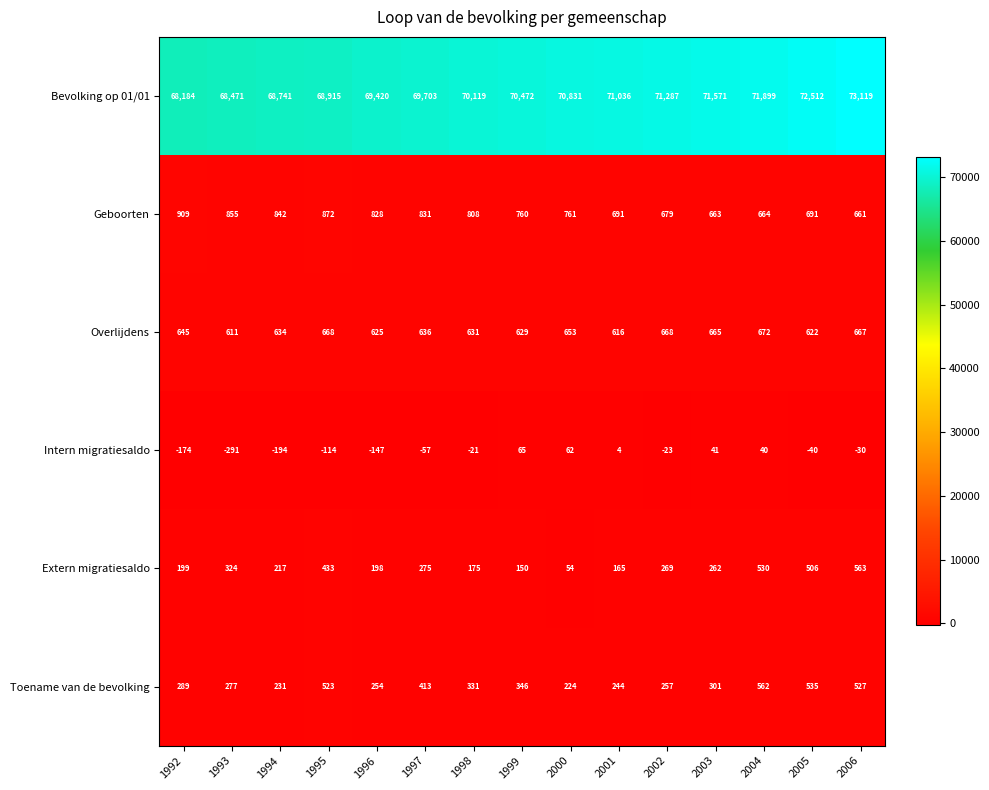

What is the spread (max minus min) of values at 2005?

72552